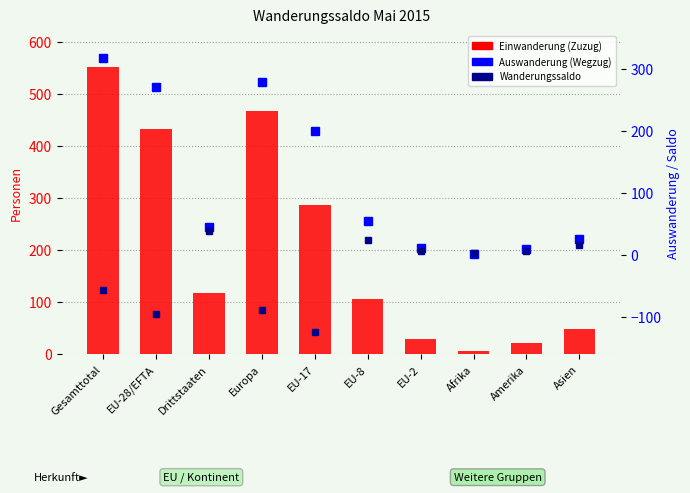

Rank the series at EU-8 from highest to lowest value.

Einwanderung (Zuzug), Auswanderung (Wegzug), Wanderungssaldo